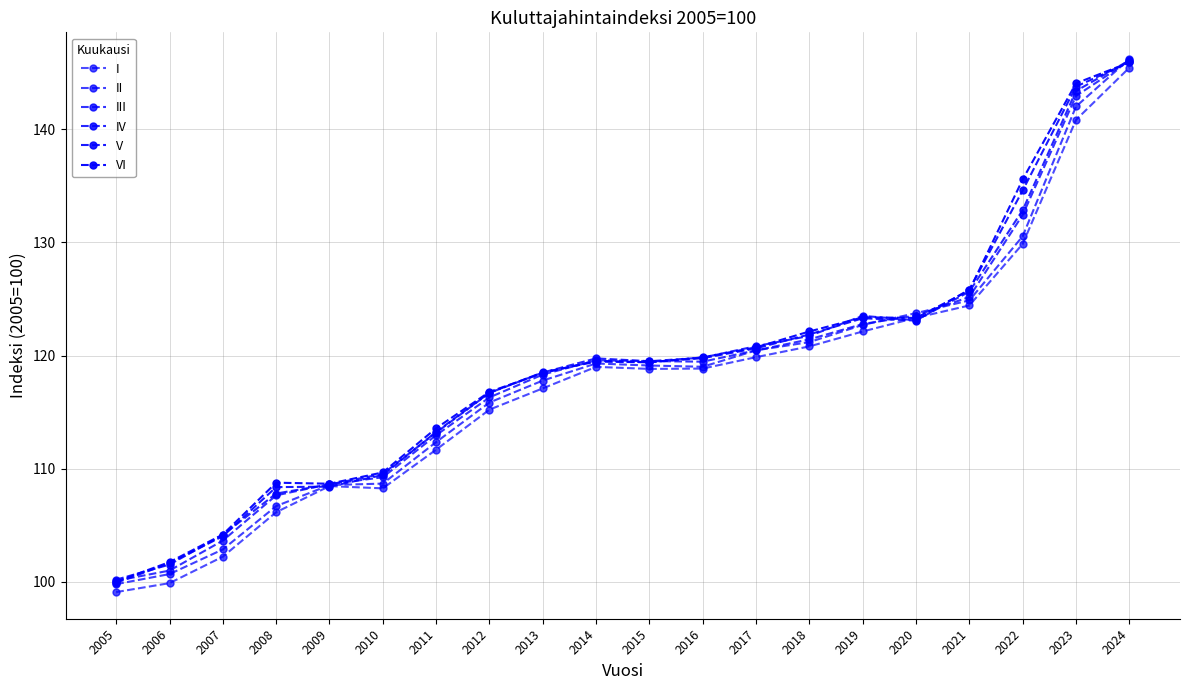

What is the total value across all series at 2022?

795.9